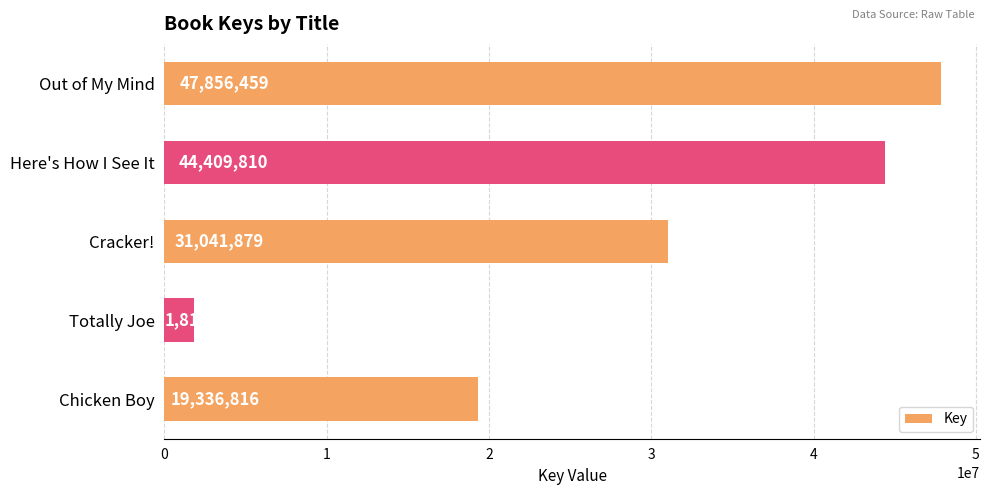

Where is the data nearest to the value 24837924?

Chicken Boy